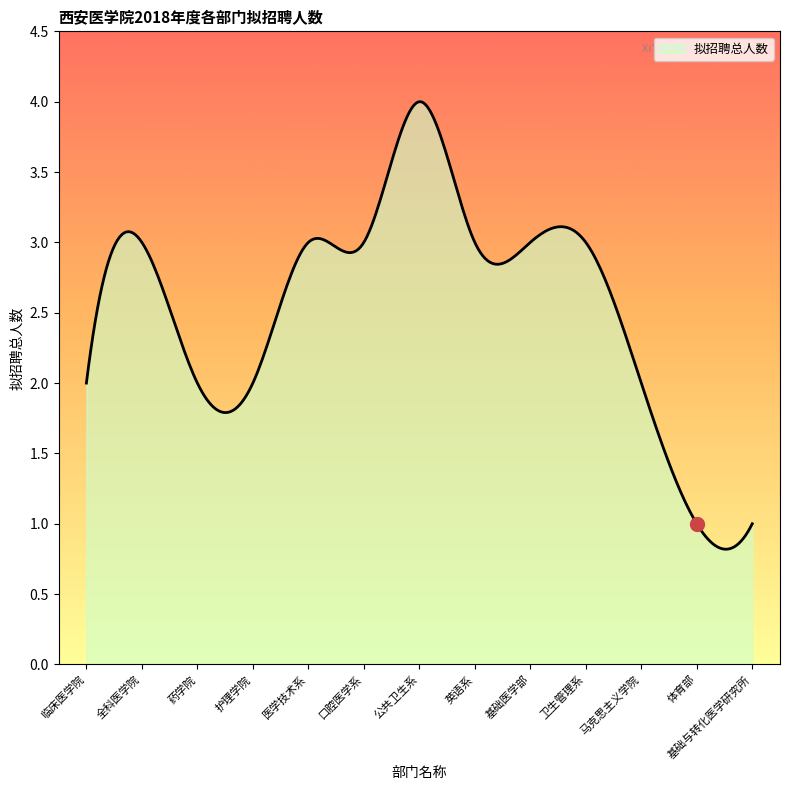

What is the difference between the maximum and minimum values?

3.2